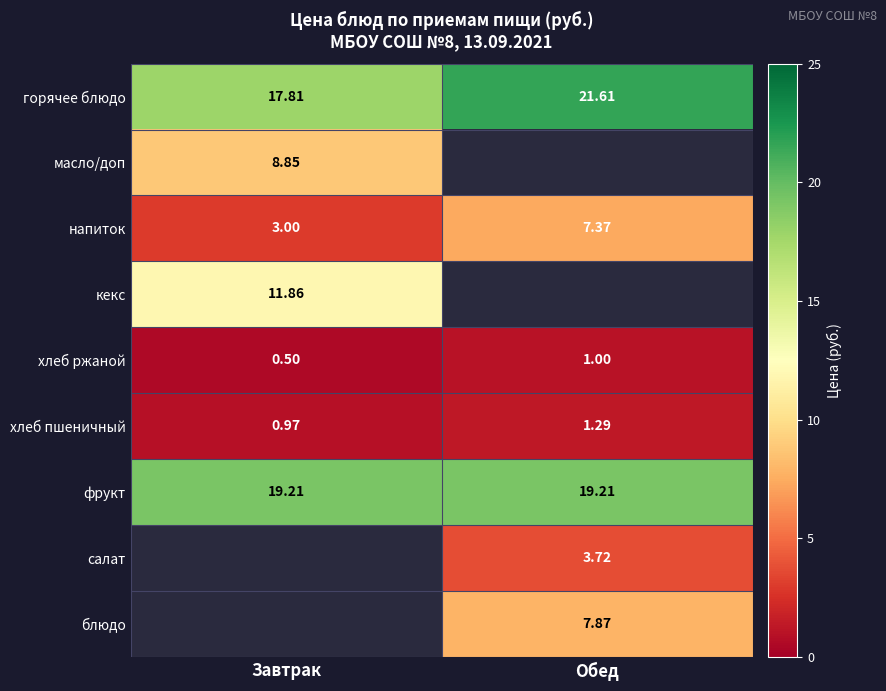

Is it true that фрукт equals 19.2 at Завтрак?

True